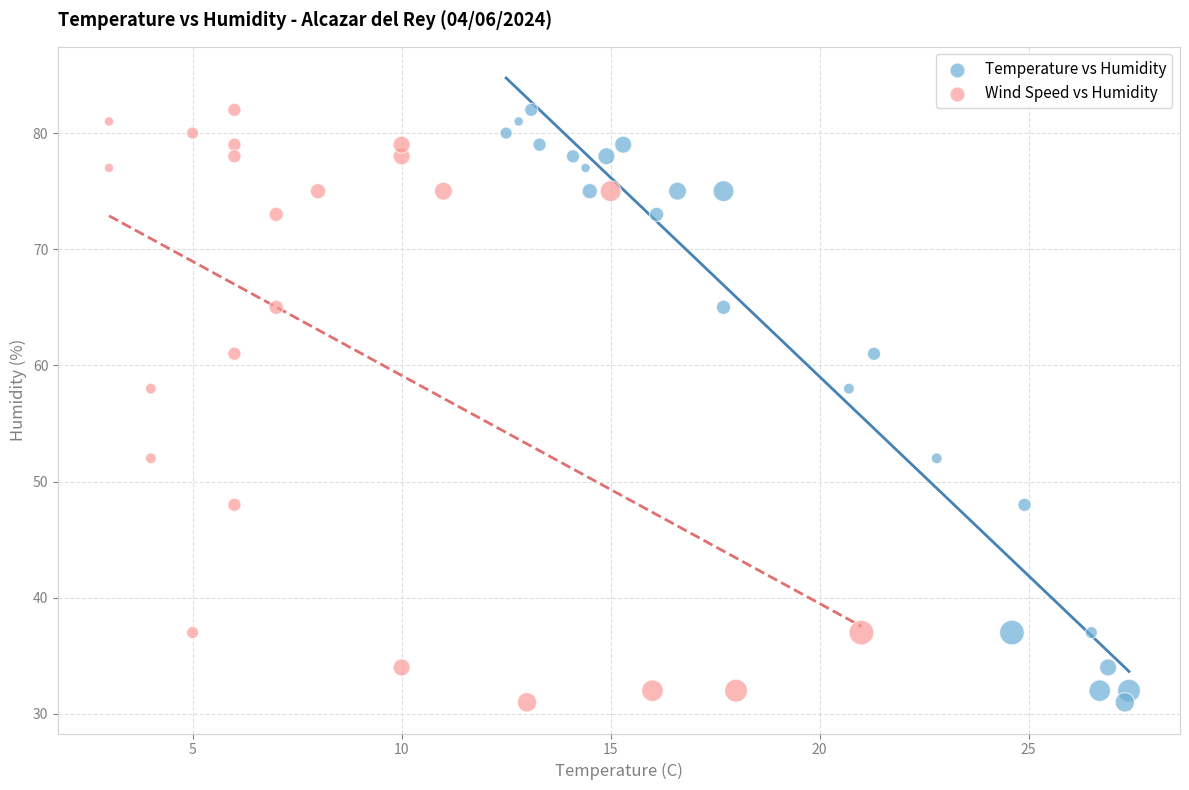

What are all the series names shown in the legend?

Temperature vs Humidity, Wind Speed vs Humidity